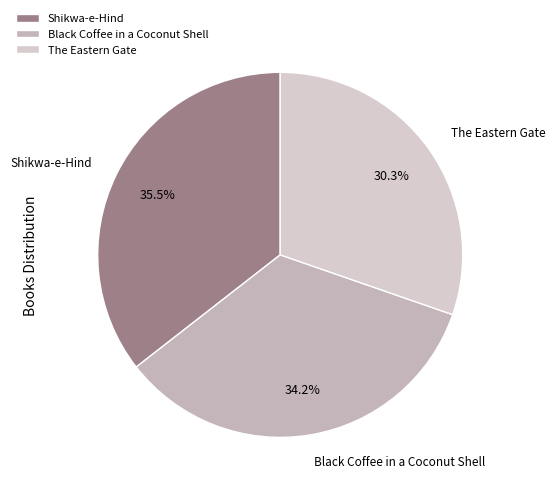

What percentage is the Black Coffee in a Coconut Shell slice, to the nearest percent?

34%